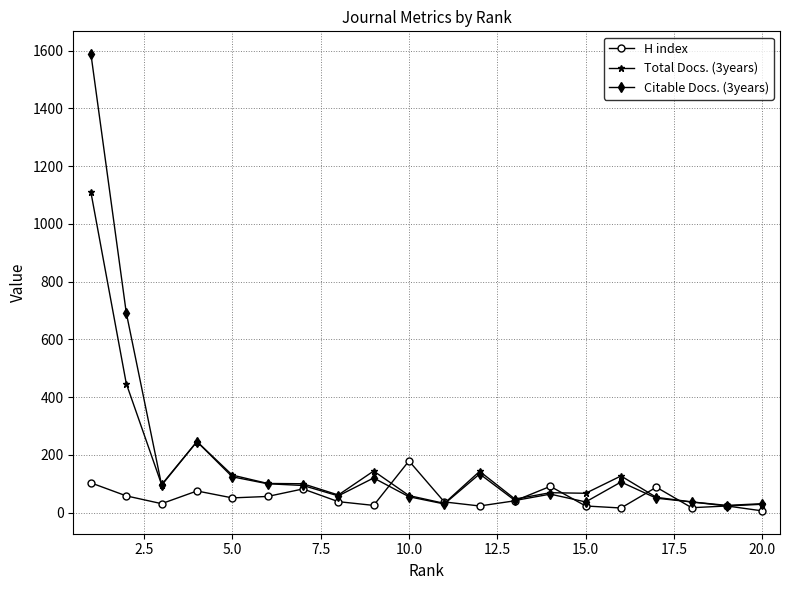

In Total Docs. (3years), how many points are higher than both neighbors (excluding endpoints)?

5